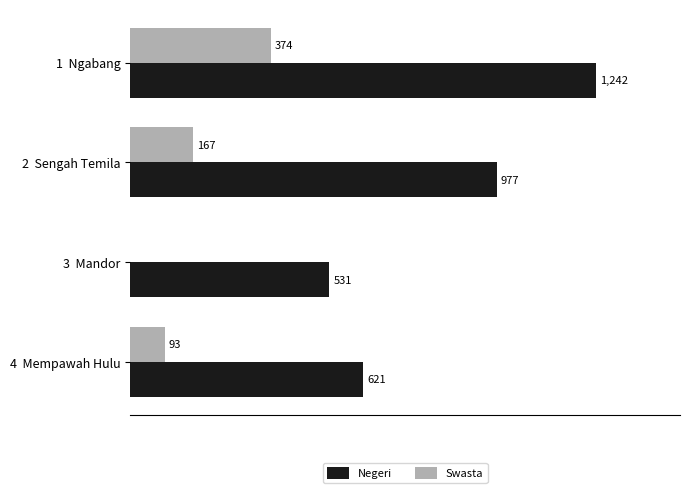

Which label corresponds to the largest value in the chart?

1  Ngabang